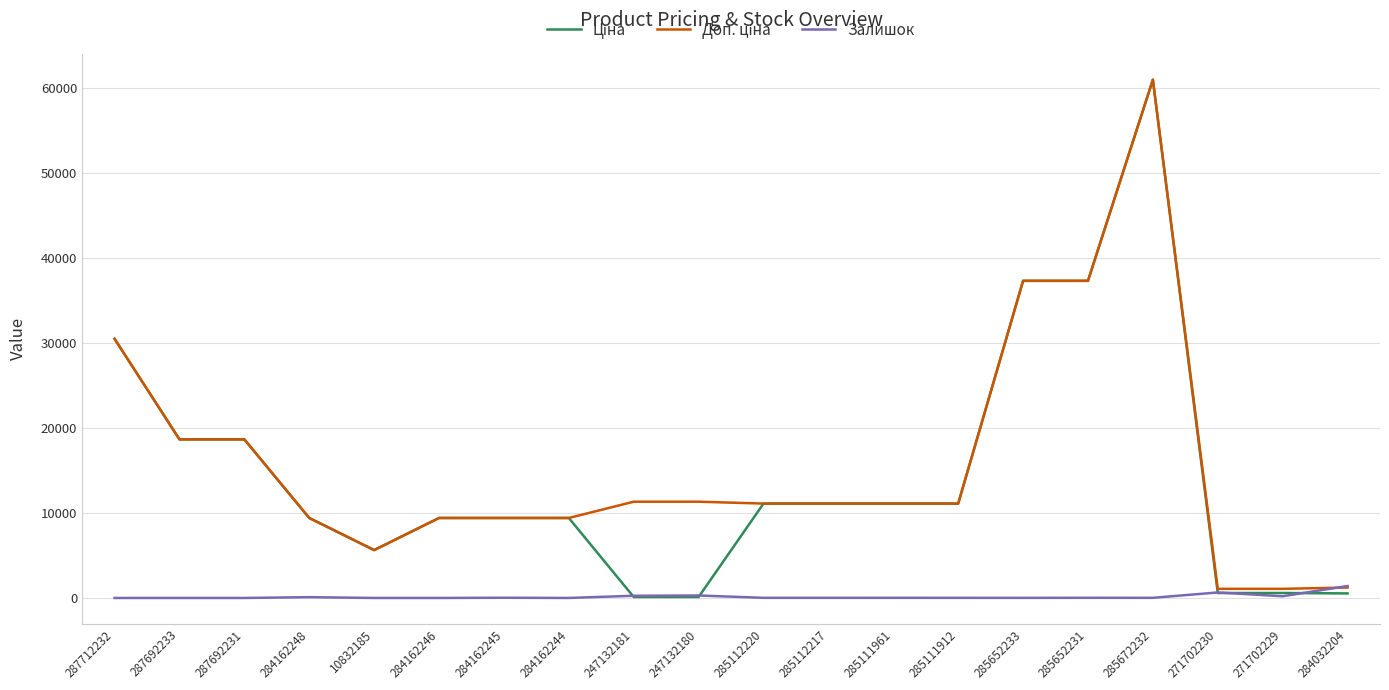

What is the total value across all series at 284162246?

18833.7